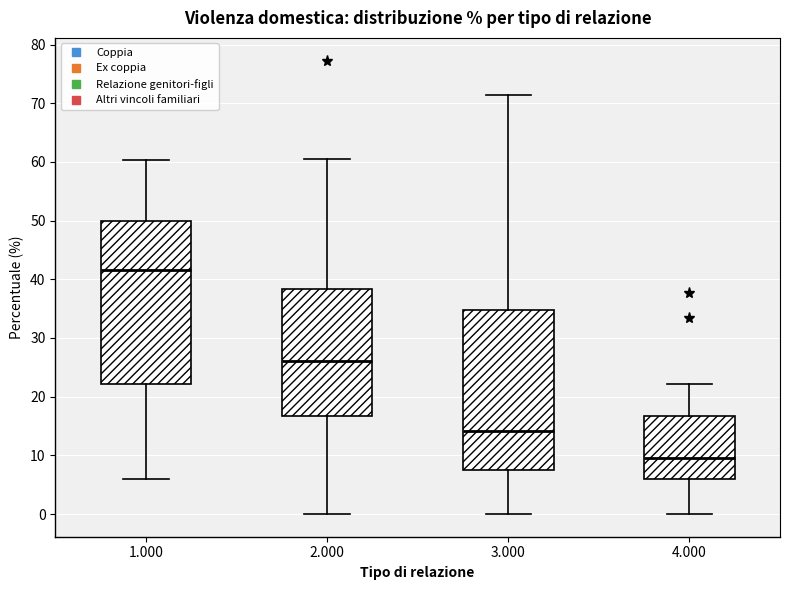

Reading left to right, transcribe this box plot: for each box, give where its median line is, the range the box spans, and where its two whiskers end, as read against the y-axis. The values are not printed on the chart, so give them approximately, as read against the axis.

1.000: median 42, box 22 to 50, whiskers 6 to 60
2.000: median 26, box 17 to 38, whiskers 0 to 60
3.000: median 14, box 8 to 35, whiskers 0 to 71
4.000: median 10, box 6 to 17, whiskers 0 to 22